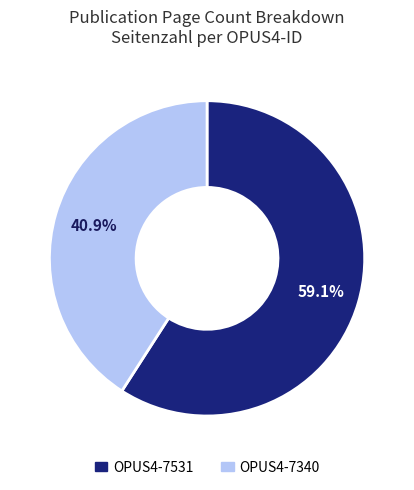

How many segments does this pie chart have?

2